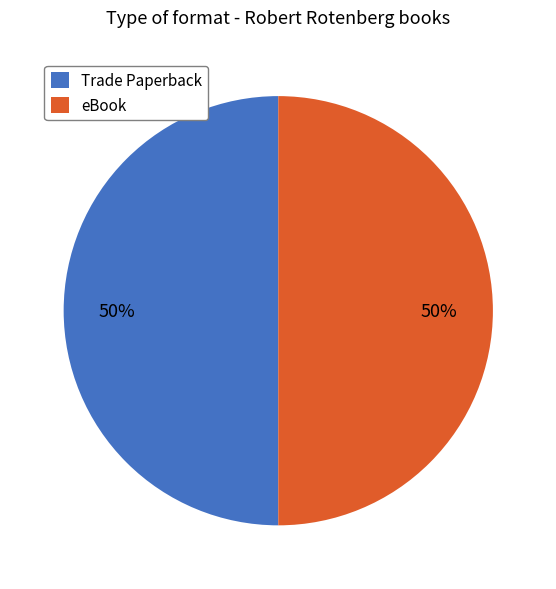

What percentage is the eBook slice, to the nearest percent?

50%